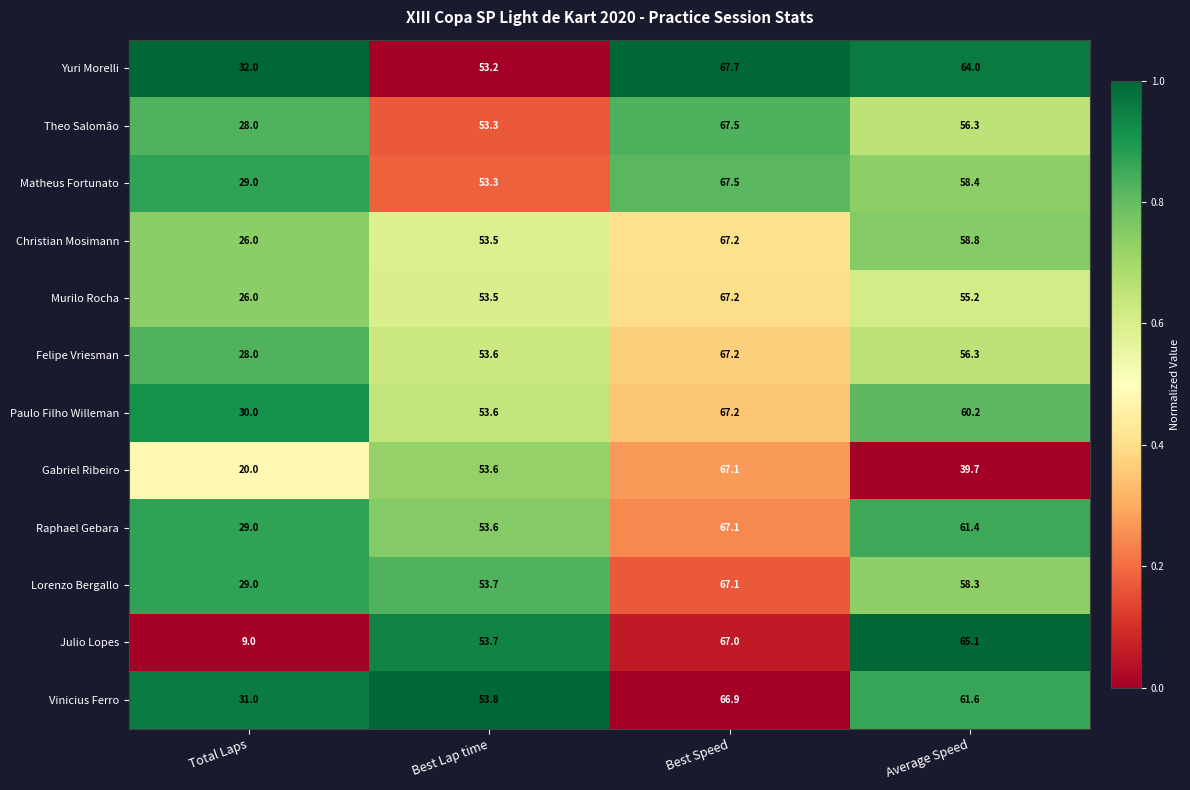

What is the difference between the maximum and minimum values in the Paulo Filho Willeman series?

37.2